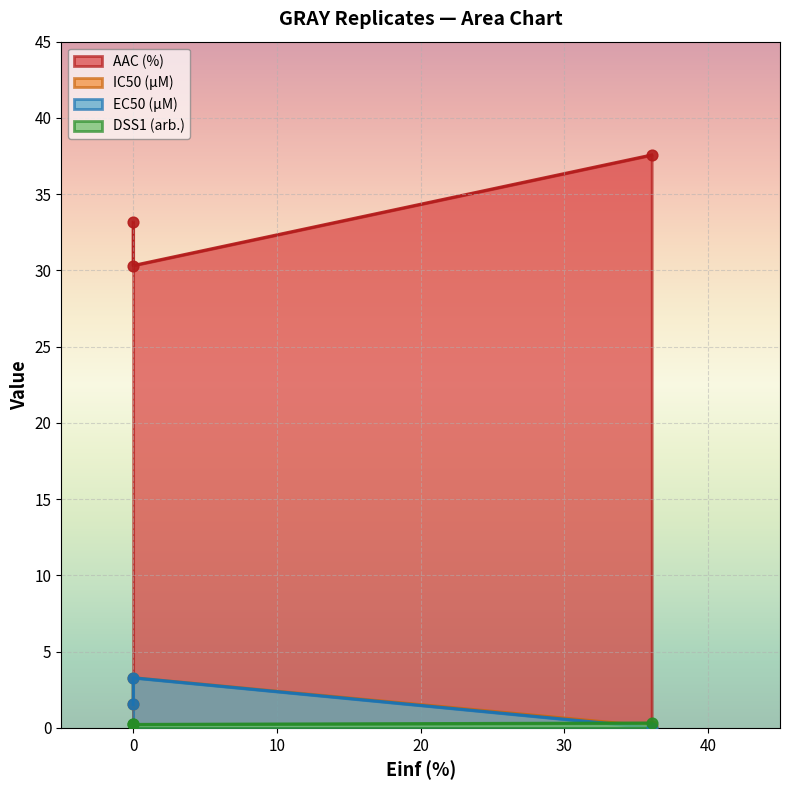

Which series reaches the maximum Y coordinate?

AAC (%)